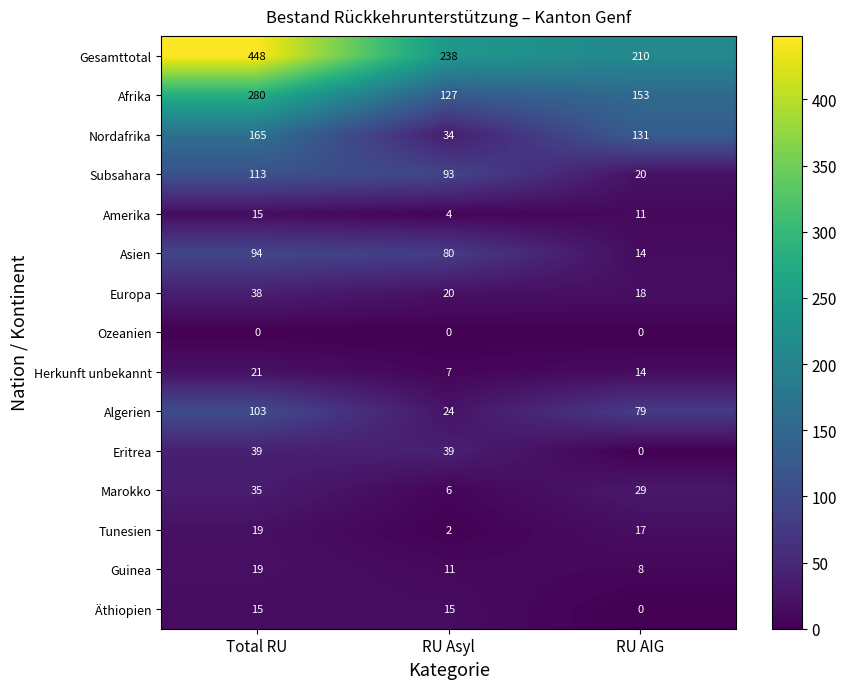

What is the maximum value shown in the chart?

448